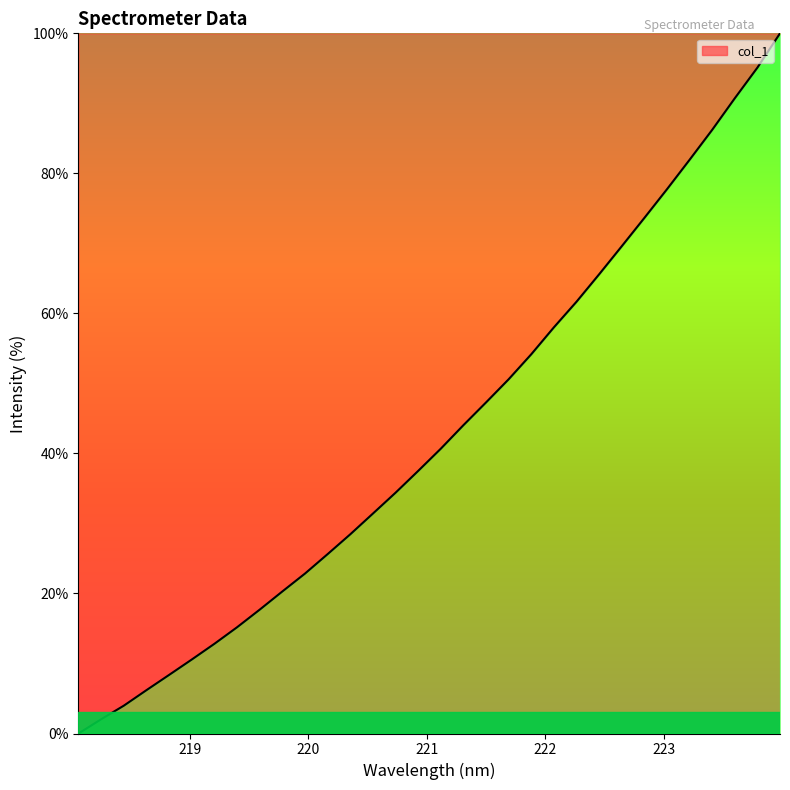

What is the difference between the maximum and minimum values?

100.0